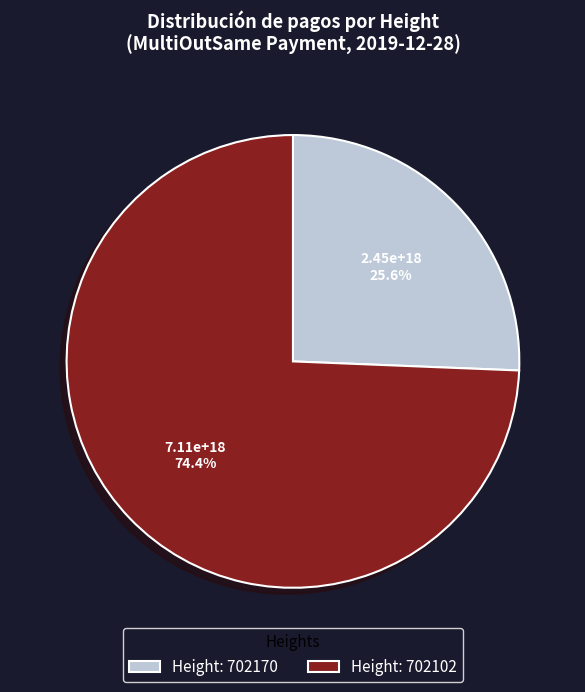

How many slices are in this pie chart?

2